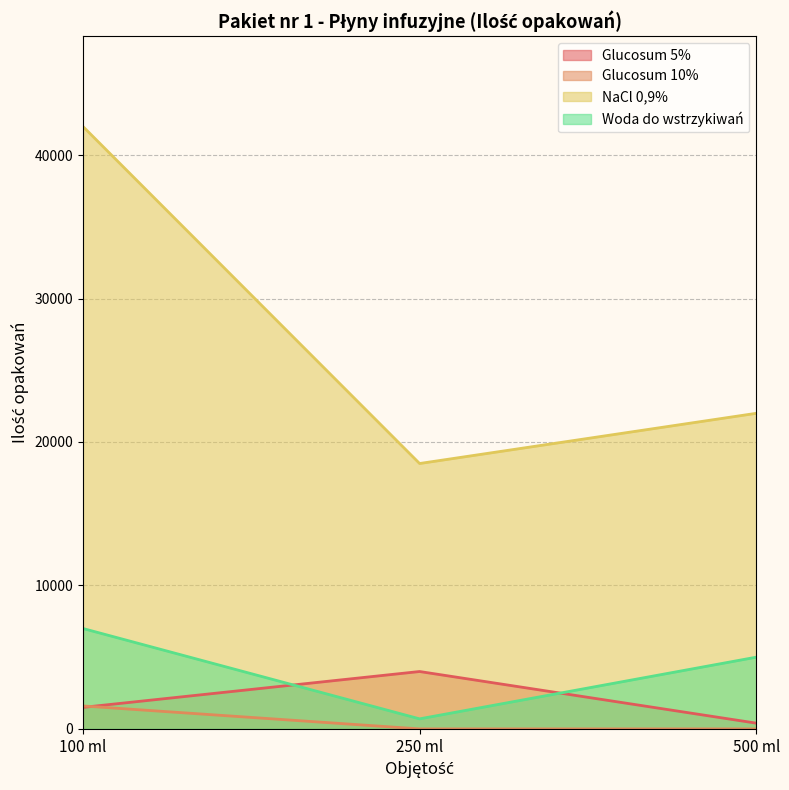

At which category is the sum across all series the highest?

100 ml